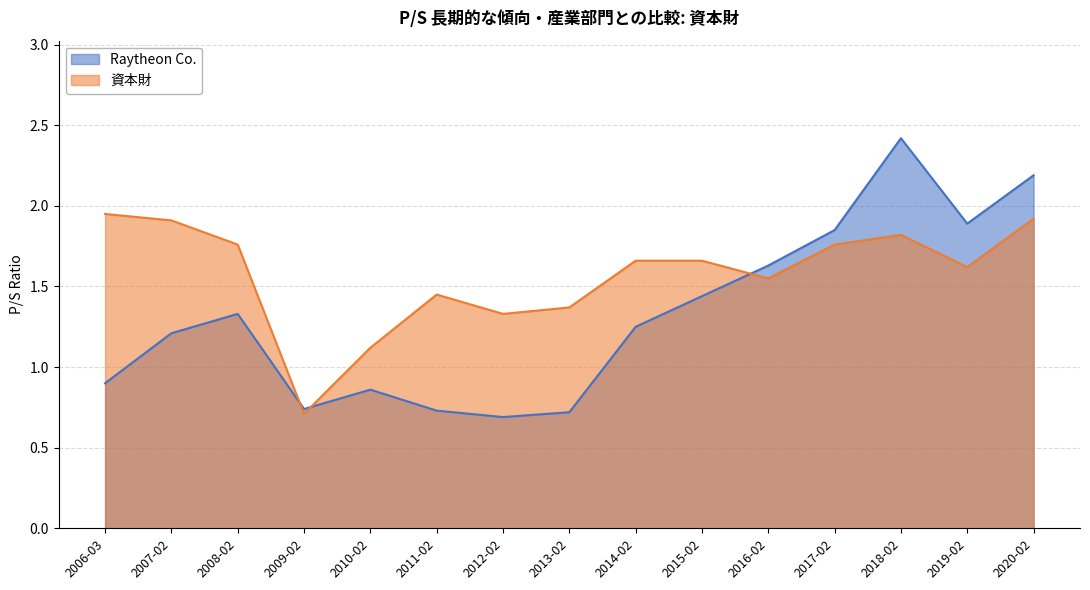

The value of Raytheon Co. at 2016-02 is 0.9. True or false?

False